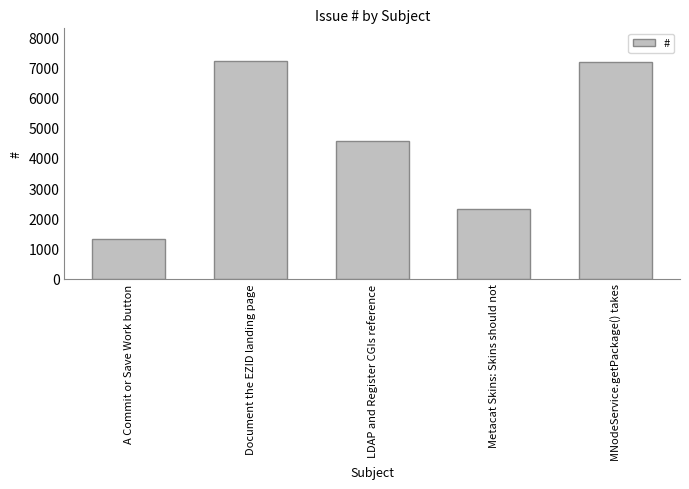

Between LDAP and Register CGIs reference and Document the EZID landing page, which is larger?

Document the EZID landing page